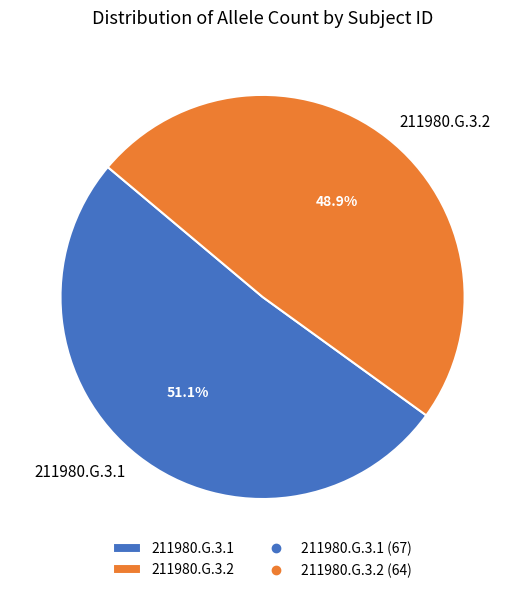

To the nearest percent, what portion does 211980.G.3.1 represent?

51%